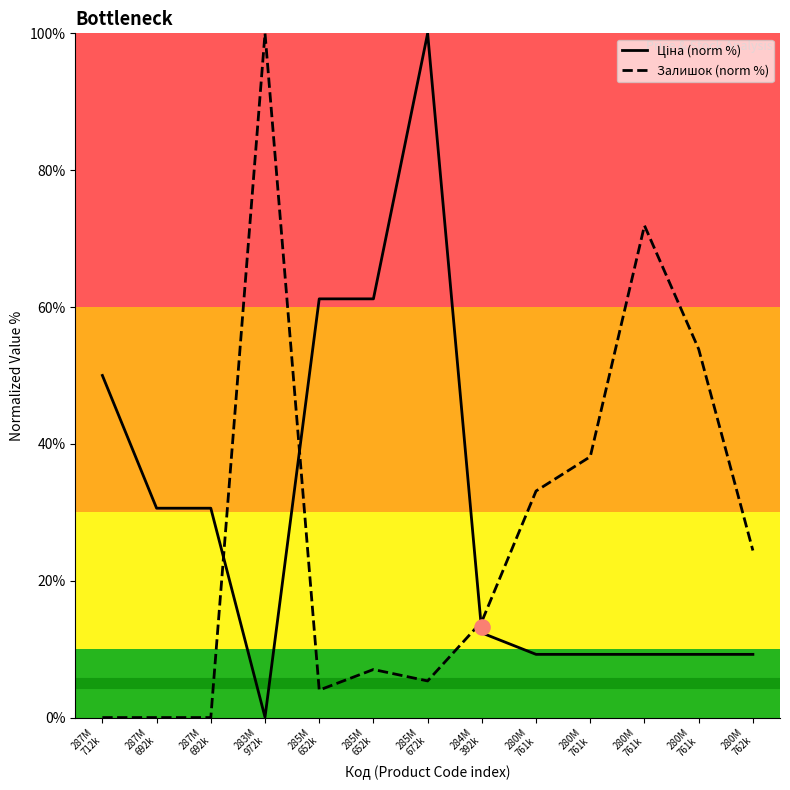

At which category is the sum across all series the highest?

285M
672k